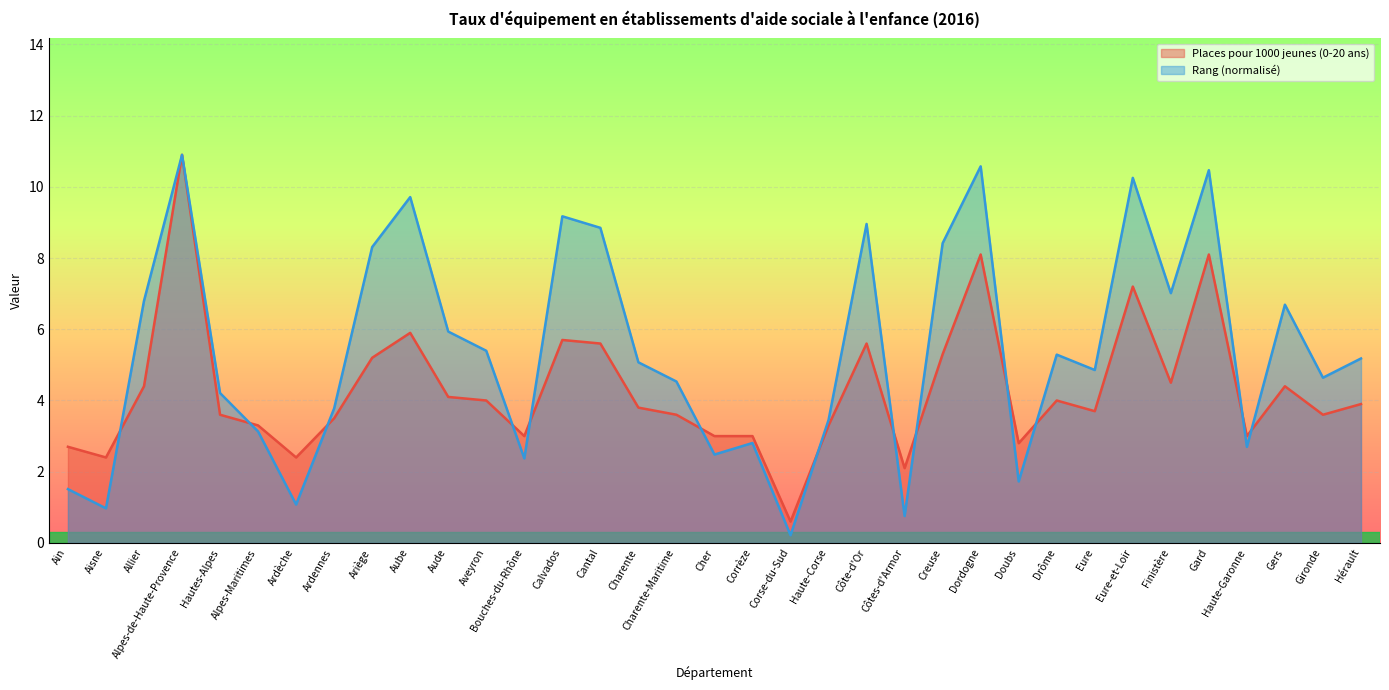

How many lines are shown in the chart?

2